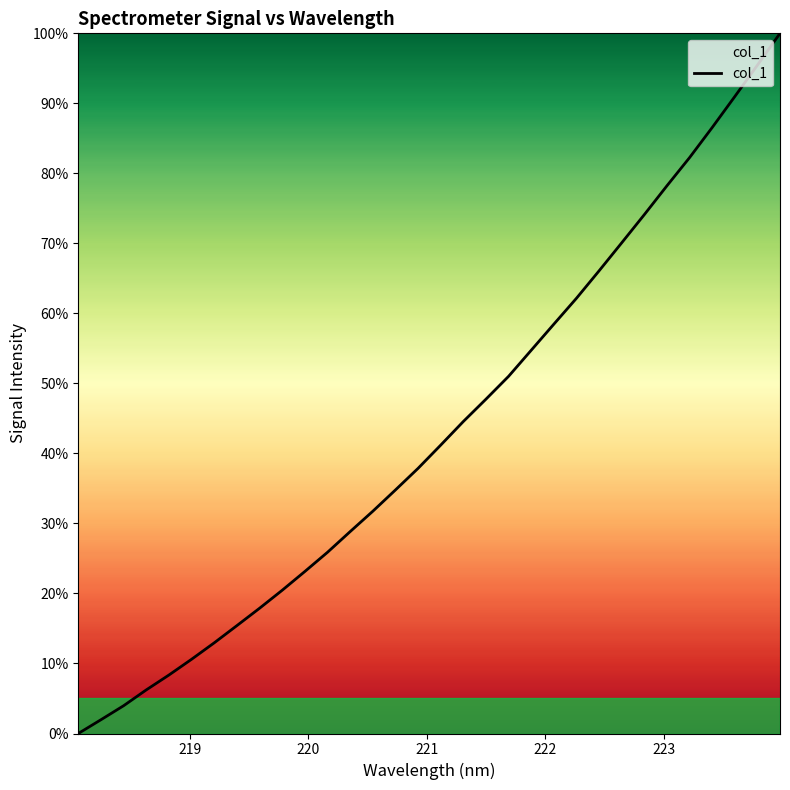

True or false: the data has more than 1 interior local peaks.

False